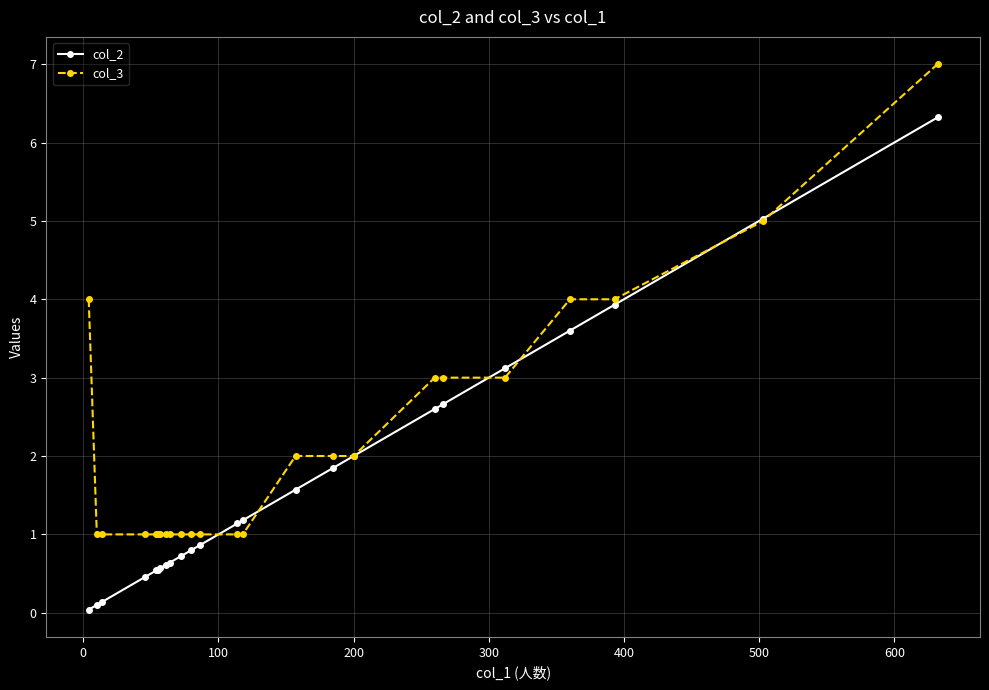

What is the value of the col_2 point at the 17th from the left?

2.0